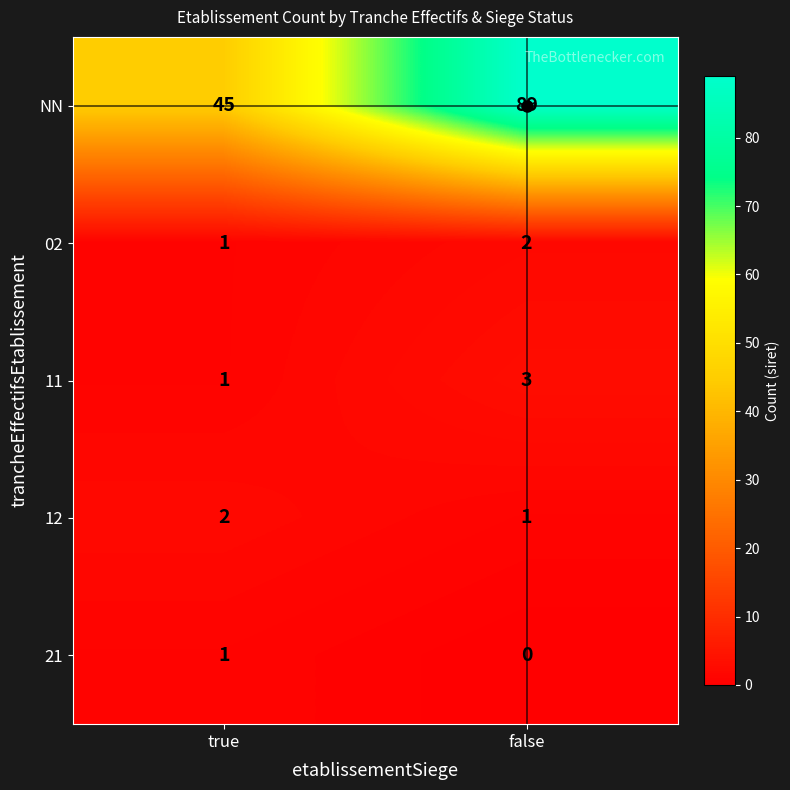

At which label is 11 closest to 2?

true